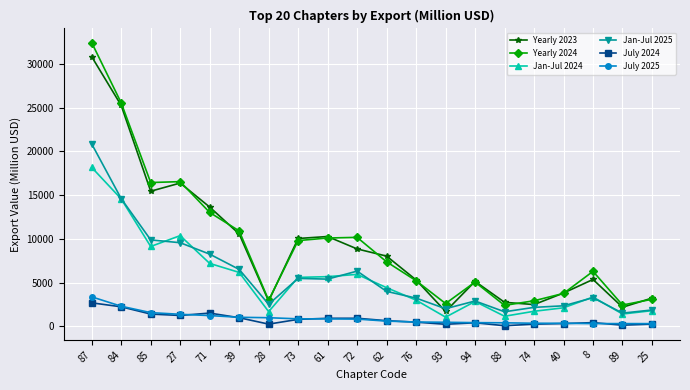

At which category is the sum across all series the highest?

87